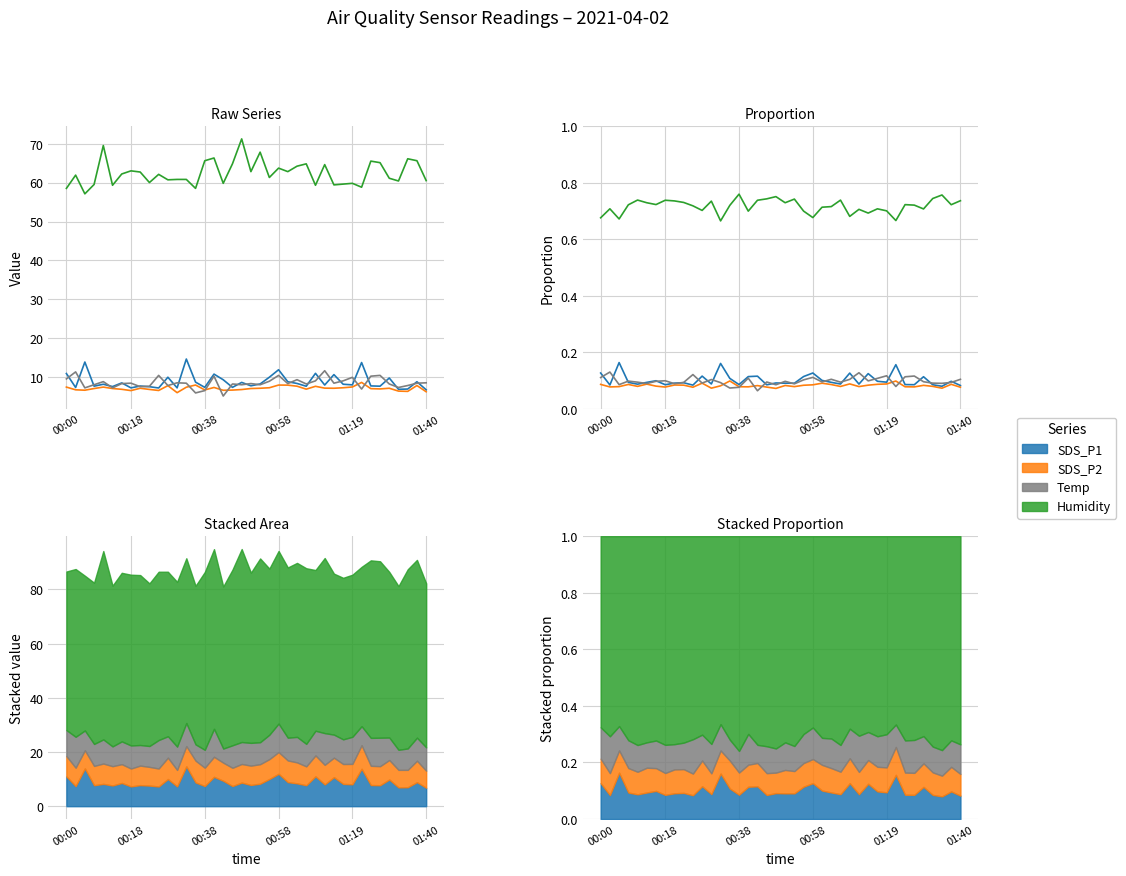

What is the difference between the second highest and second lowest values in the SDS_P1 series?

0.1